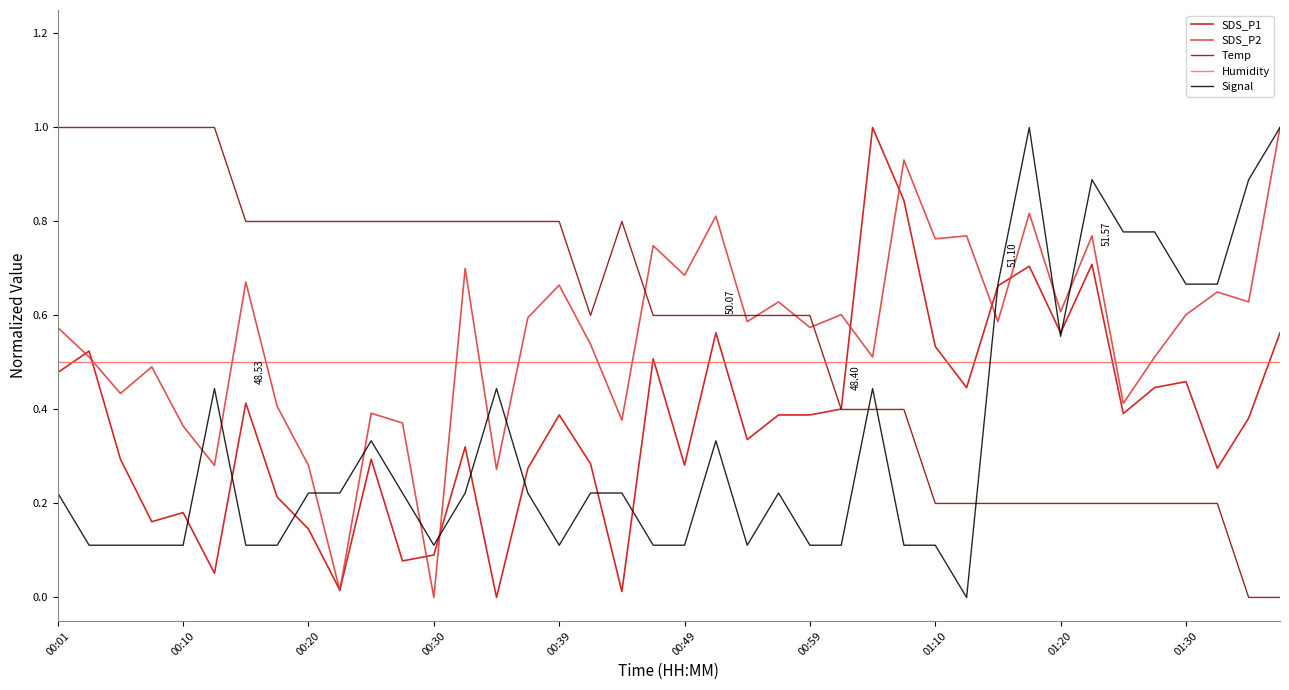

True or false: Signal and Humidity cross at least once.

True